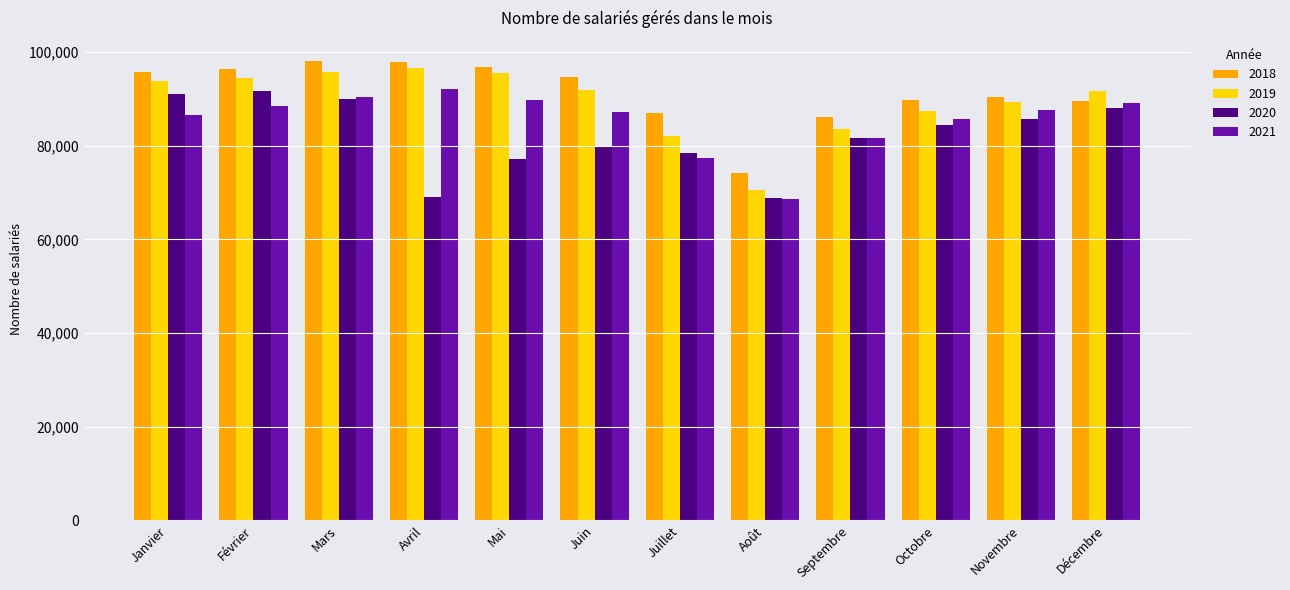

Which series has the largest total across all categories?

2018